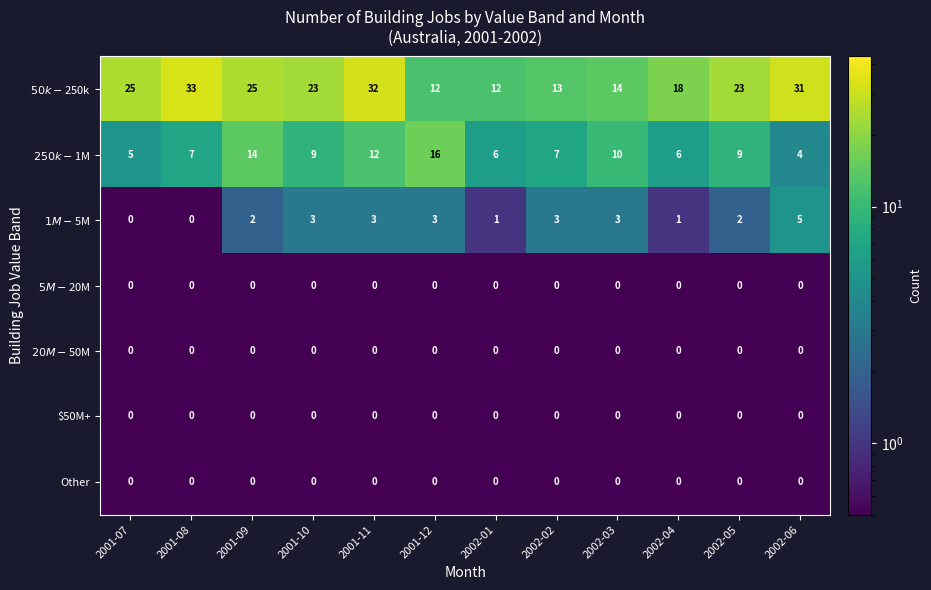

True or false: Other has a value of 0 at 2001-10.

True